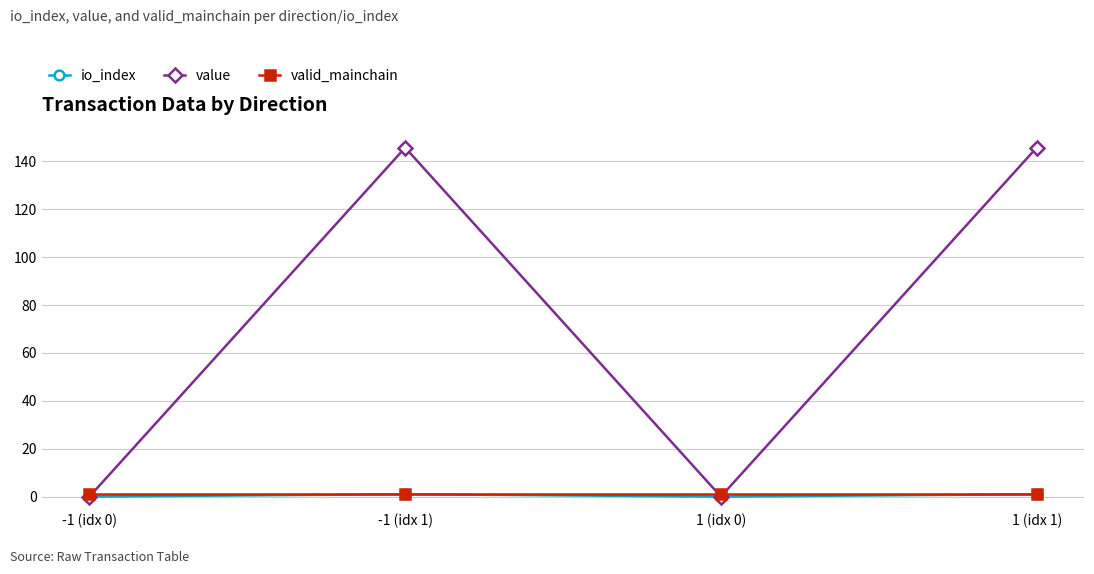

Does the chart display data point markers on the line(s)?

Yes